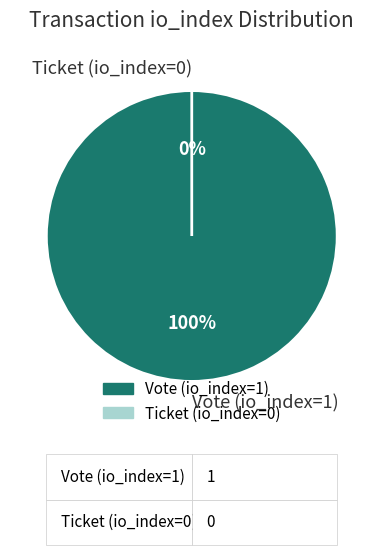

How many slices are in this pie chart?

2